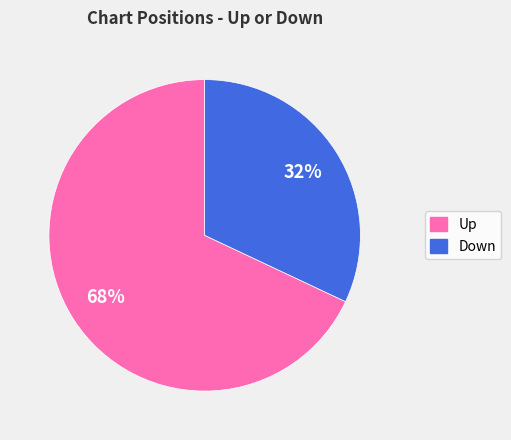

To the nearest percent, what is the average slice percentage?

50%